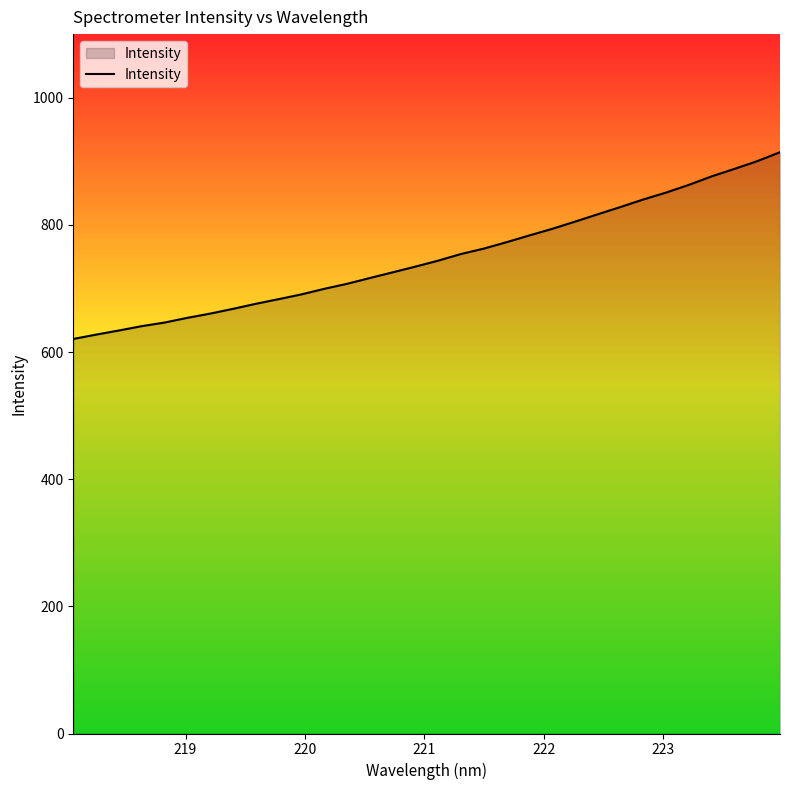

What is the difference between the maximum and second lowest values?

286.9